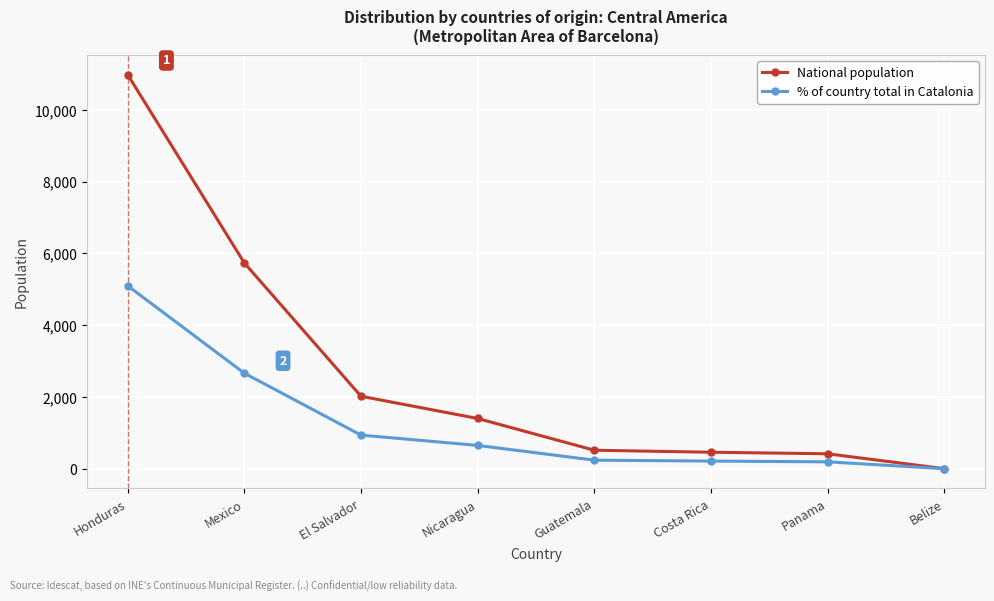

Count the number of categories in the chart.

8